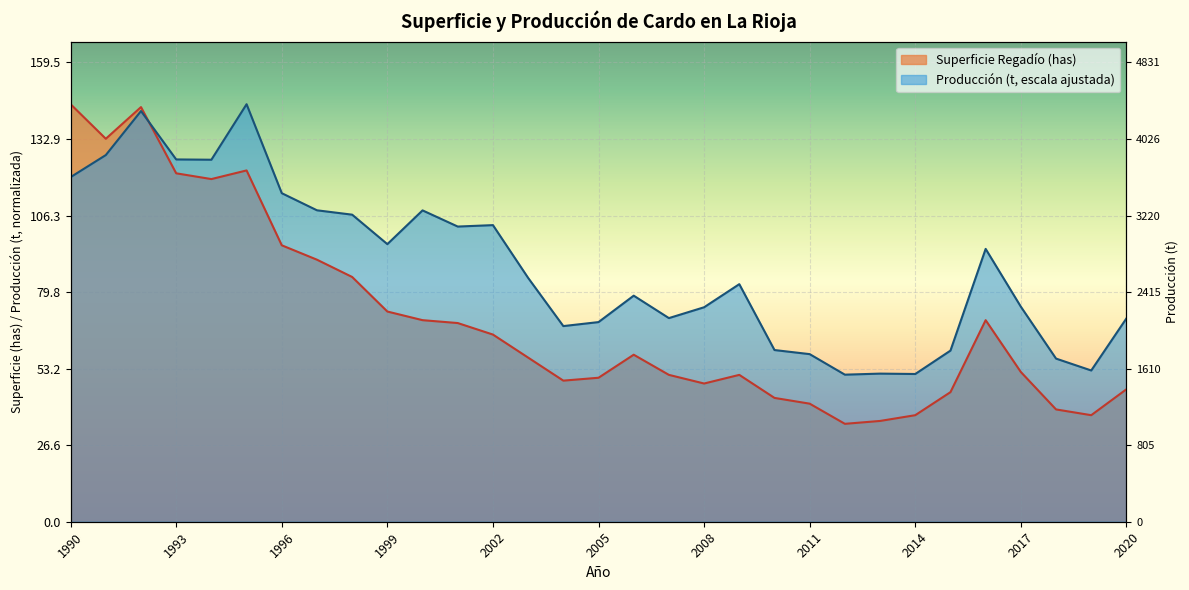

Reading left to right, transcribe all the data shown in this chart.

Superficie Regadío (has): 145.0	133.0	144.0	121.0	119.0	122.0	96.0	91.0	85.0	73.0	70.0	69.0	65.0	57.0	49.0	50.0	58.0	51.0	48.0	51.0	43.0	41.0	34.0	35.0	37.0	45.0	70.0	52.0	39.0	37.0	46.0
Producción (t): 119.7	127.3	142.6	125.8	125.7	145.0	114.1	108.2	106.6	96.4	108.1	102.5	103.0	84.7	67.9	69.3	78.5	70.7	74.5	82.5	59.6	58.2	51.1	51.4	51.3	59.4	94.8	74.7	56.7	52.5	70.6